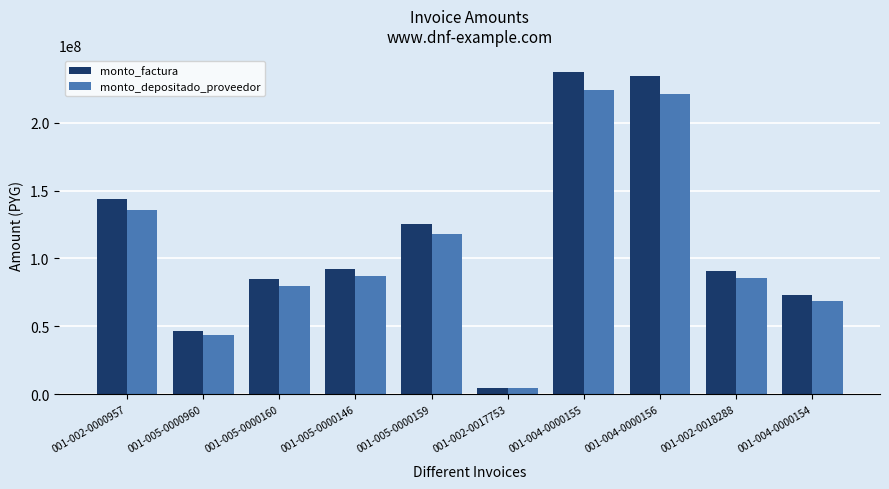

How many data points does each series have?

10